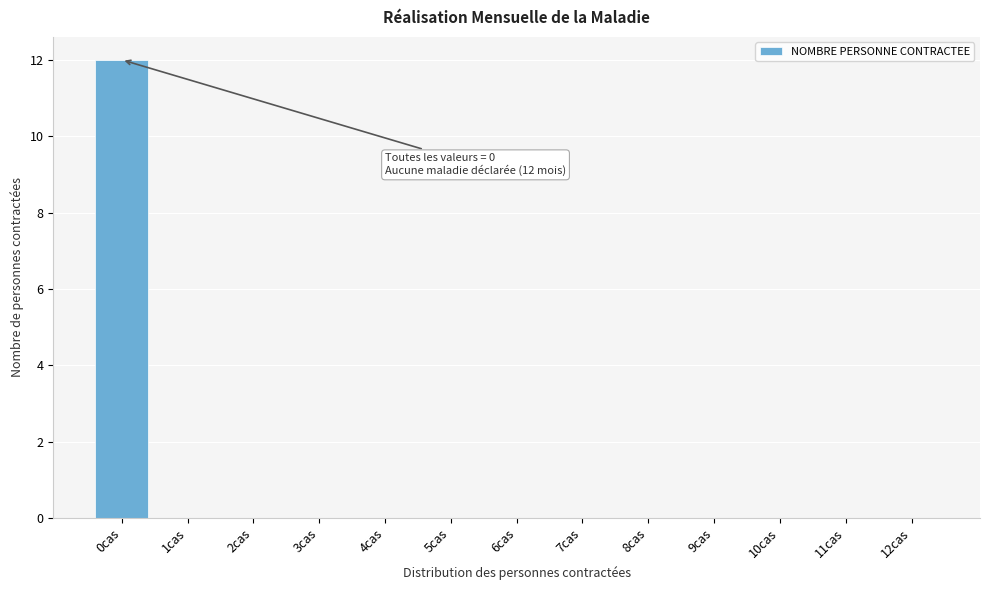

Reading right to left, list all the values displayed in this chart.

12cas=0	11cas=0	10cas=0	9cas=0	8cas=0	7cas=0	6cas=0	5cas=0	4cas=0	3cas=0	2cas=0	1cas=0	0cas=12